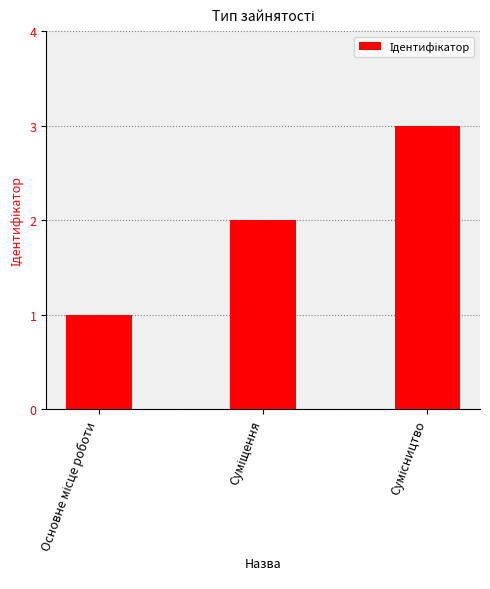

What is the sum of all values?

6